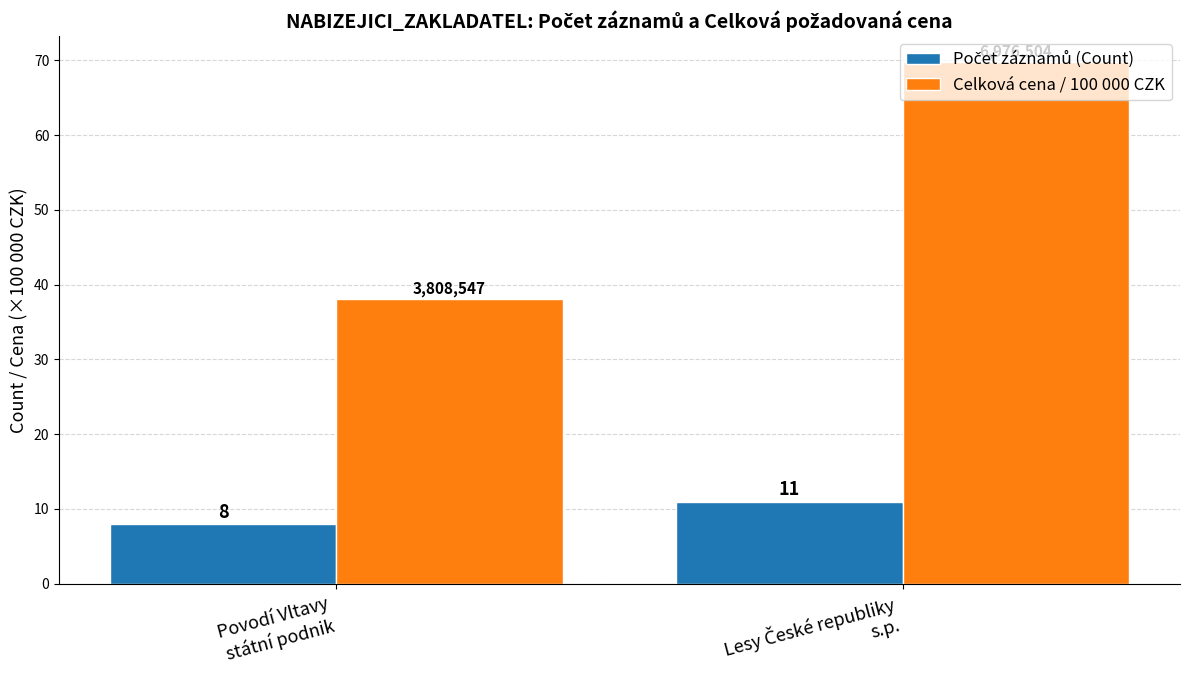

At which category does the chart reach its minimum across all series?

Povodí Vltavy
státní podnik